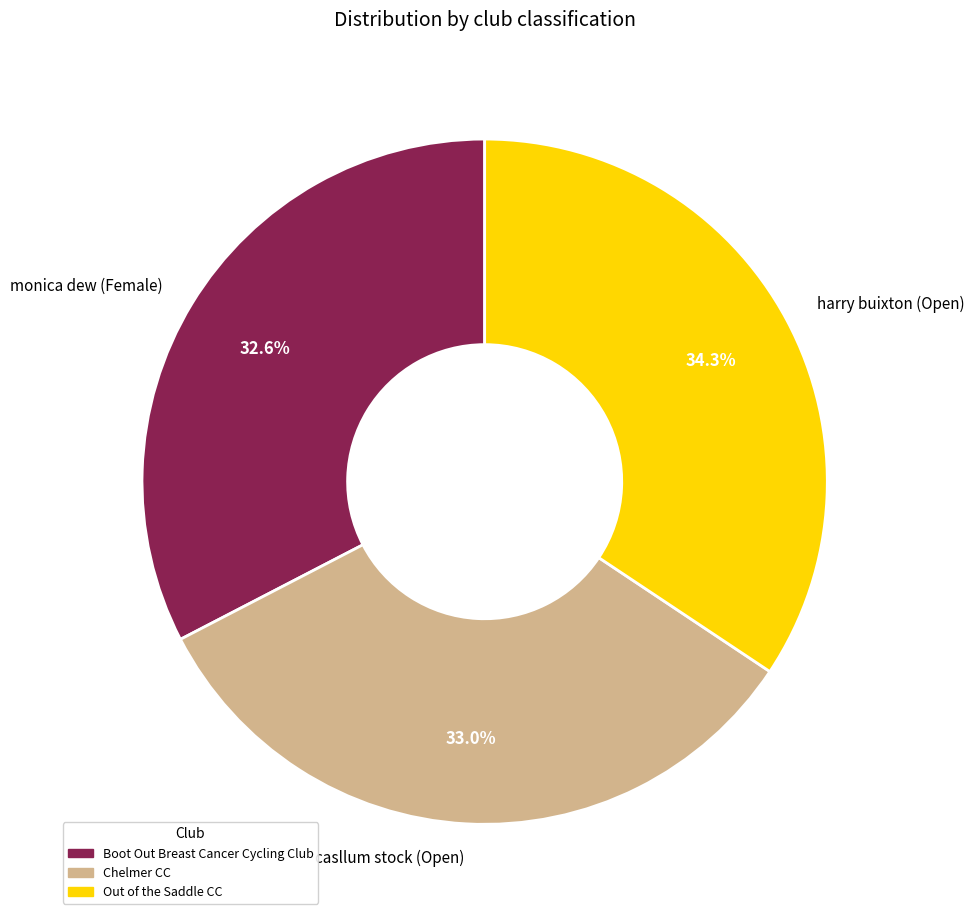

How many slices are in this pie chart?

3